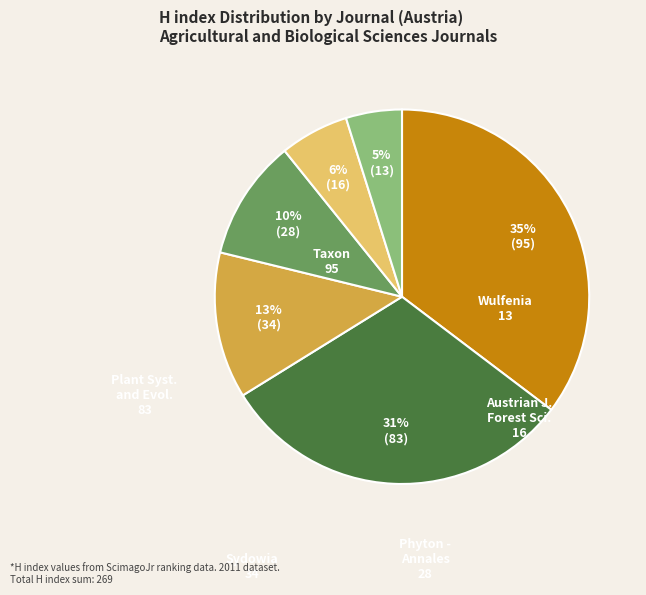

Is there any slice that represents more than half of the pie?

No